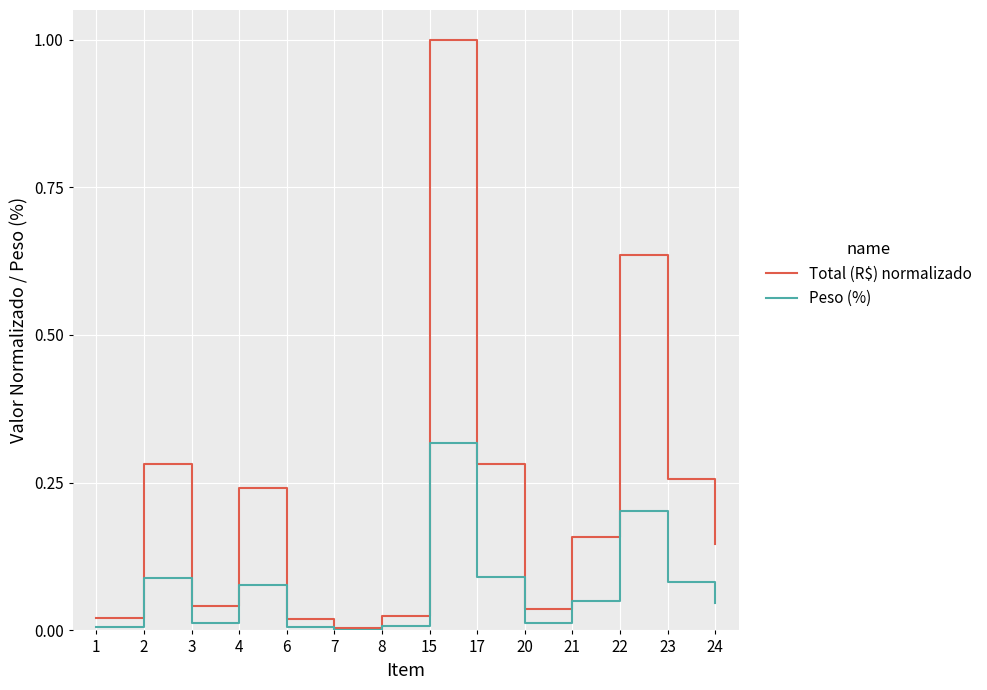

List the series in order of their overall mean, highest first.

Total (R$) normalizado, Peso (%)